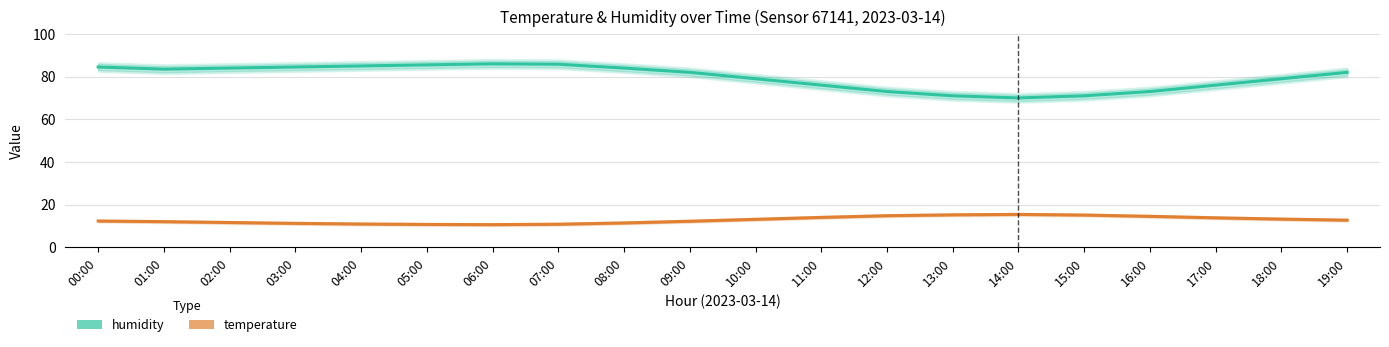

At how many categories does at least one series exceed 62?

20